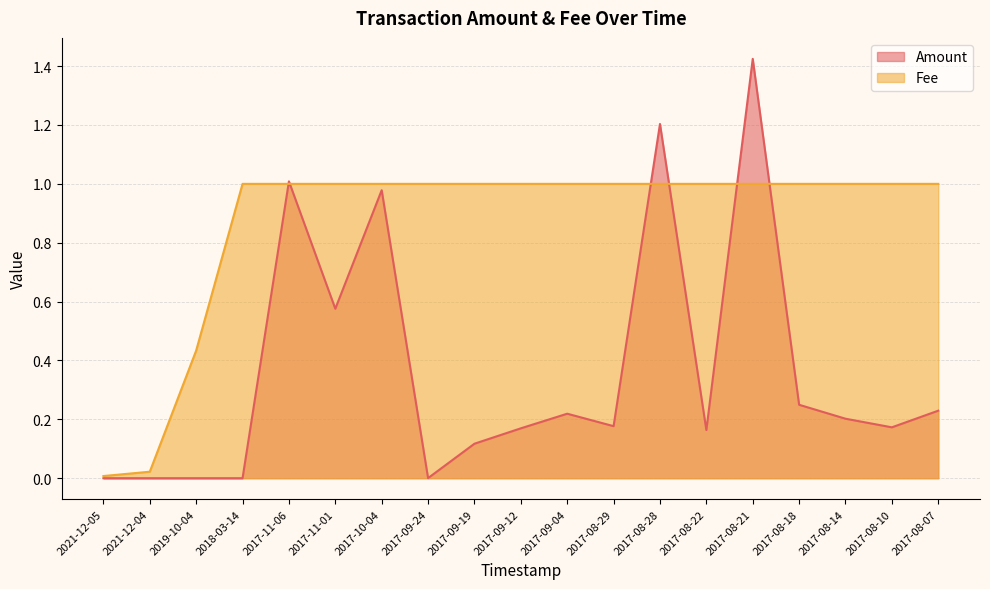

The value of Amount at 2017-10-04 is 0.2. True or false?

False